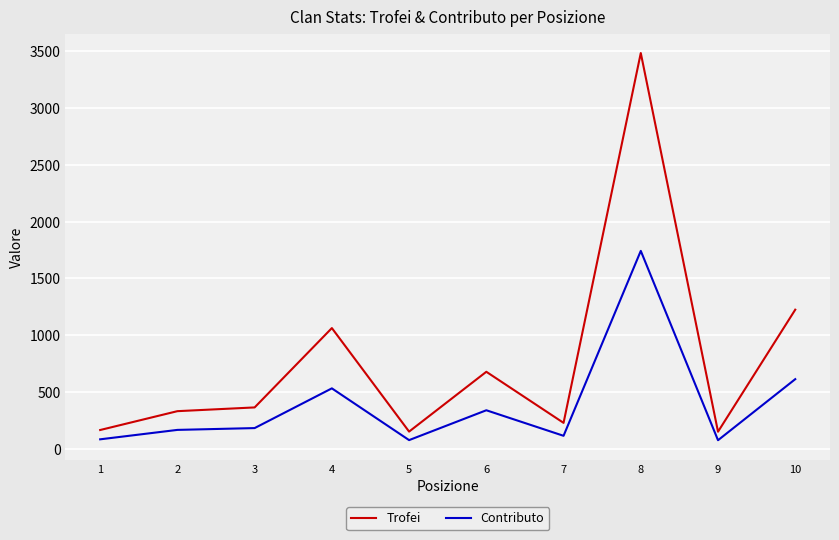

What is the difference between the second highest and second lowest values in the Trofei series?

1074